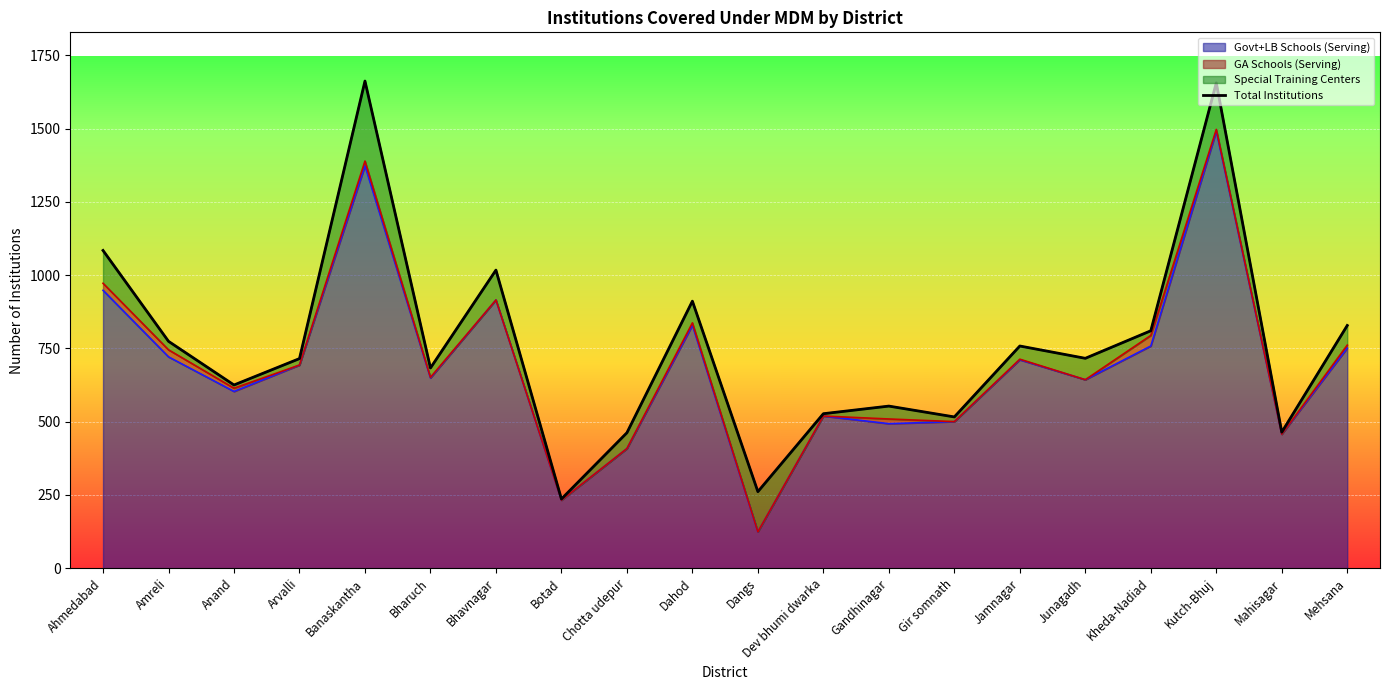

Is it true that Govt+LB Schools (Serving) equals 602 at Chotta udepur?

False